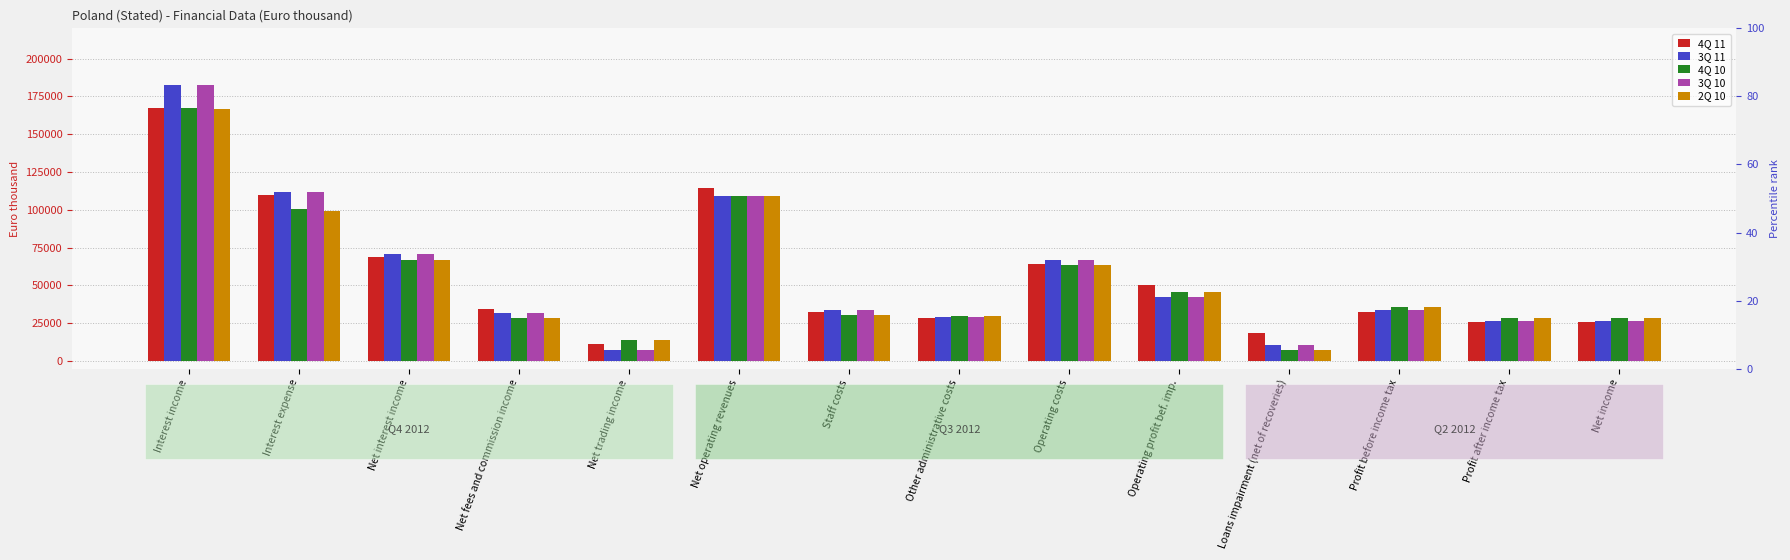

What is the difference between the maximum and minimum values in the 3Q 11 series?

175173